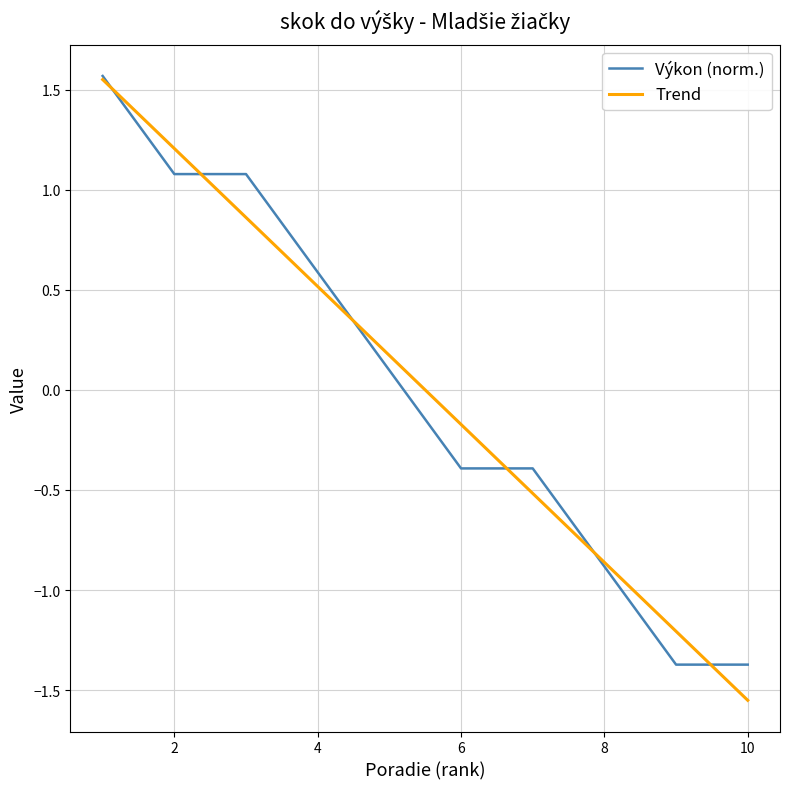

How many values in the Výkon (norm.) series exceed 0?

5